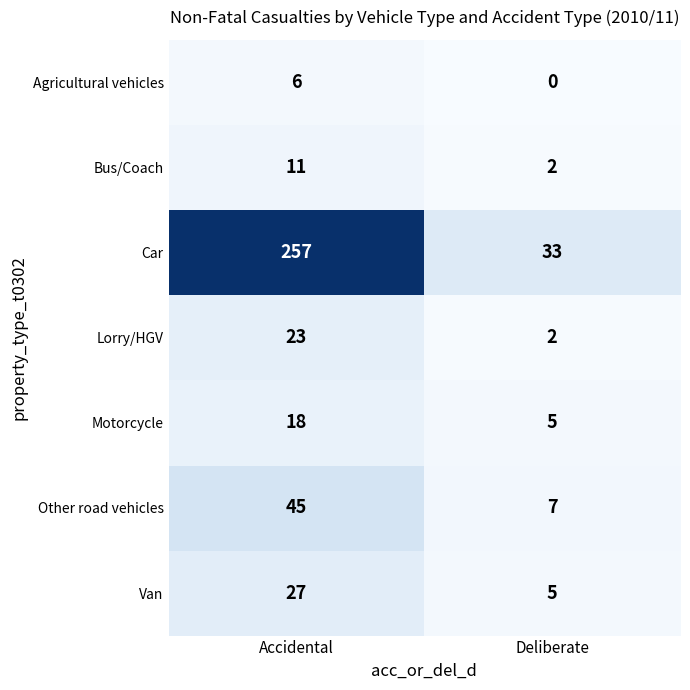

Which label corresponds to the smallest value in the chart?

Deliberate